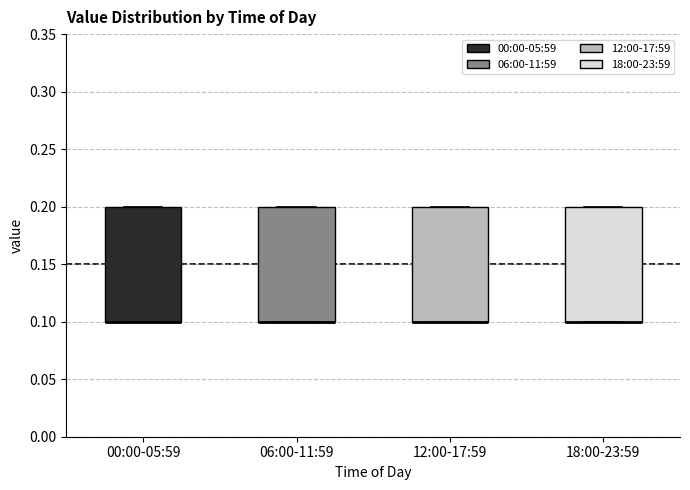

Reading left to right, read every box against the y-axis: the position of its median line, the range the box covers, and the ends of its whiskers. The values are not printed on the chart, so give them approximately, as read against the axis.

00:00-05:59: median 0.1 (drawn on the box's lower edge), box 0.1 to 0.2, whiskers 0.1 to 0.2
06:00-11:59: median 0.1 (drawn on the box's lower edge), box 0.1 to 0.2, whiskers 0.1 to 0.2
12:00-17:59: median 0.1 (drawn on the box's lower edge), box 0.1 to 0.2, whiskers 0.1 to 0.2
18:00-23:59: median 0.1 (drawn on the box's lower edge), box 0.1 to 0.2, whiskers 0.1 to 0.2